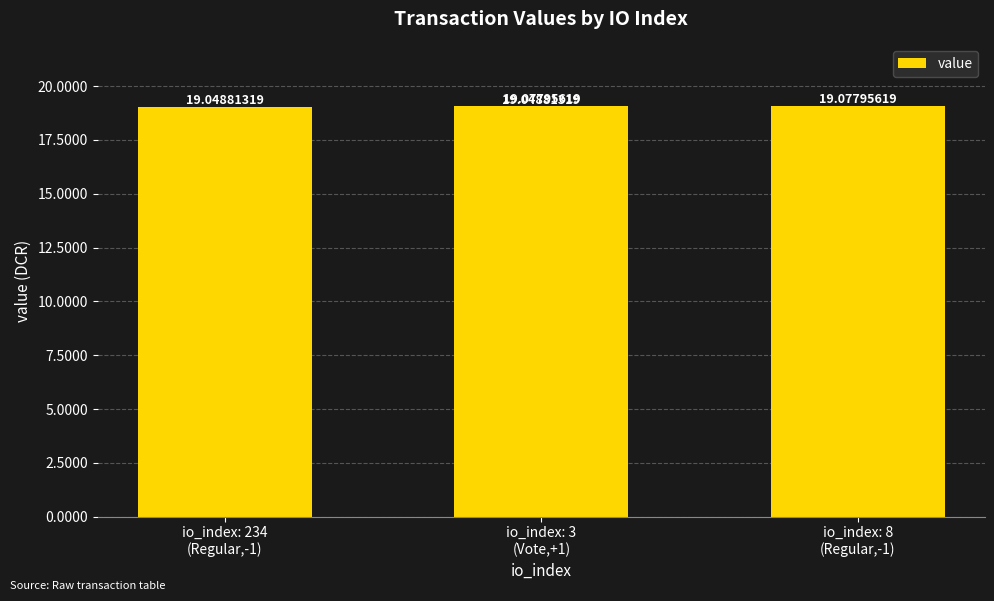

What is the greatest value displayed?

19.1